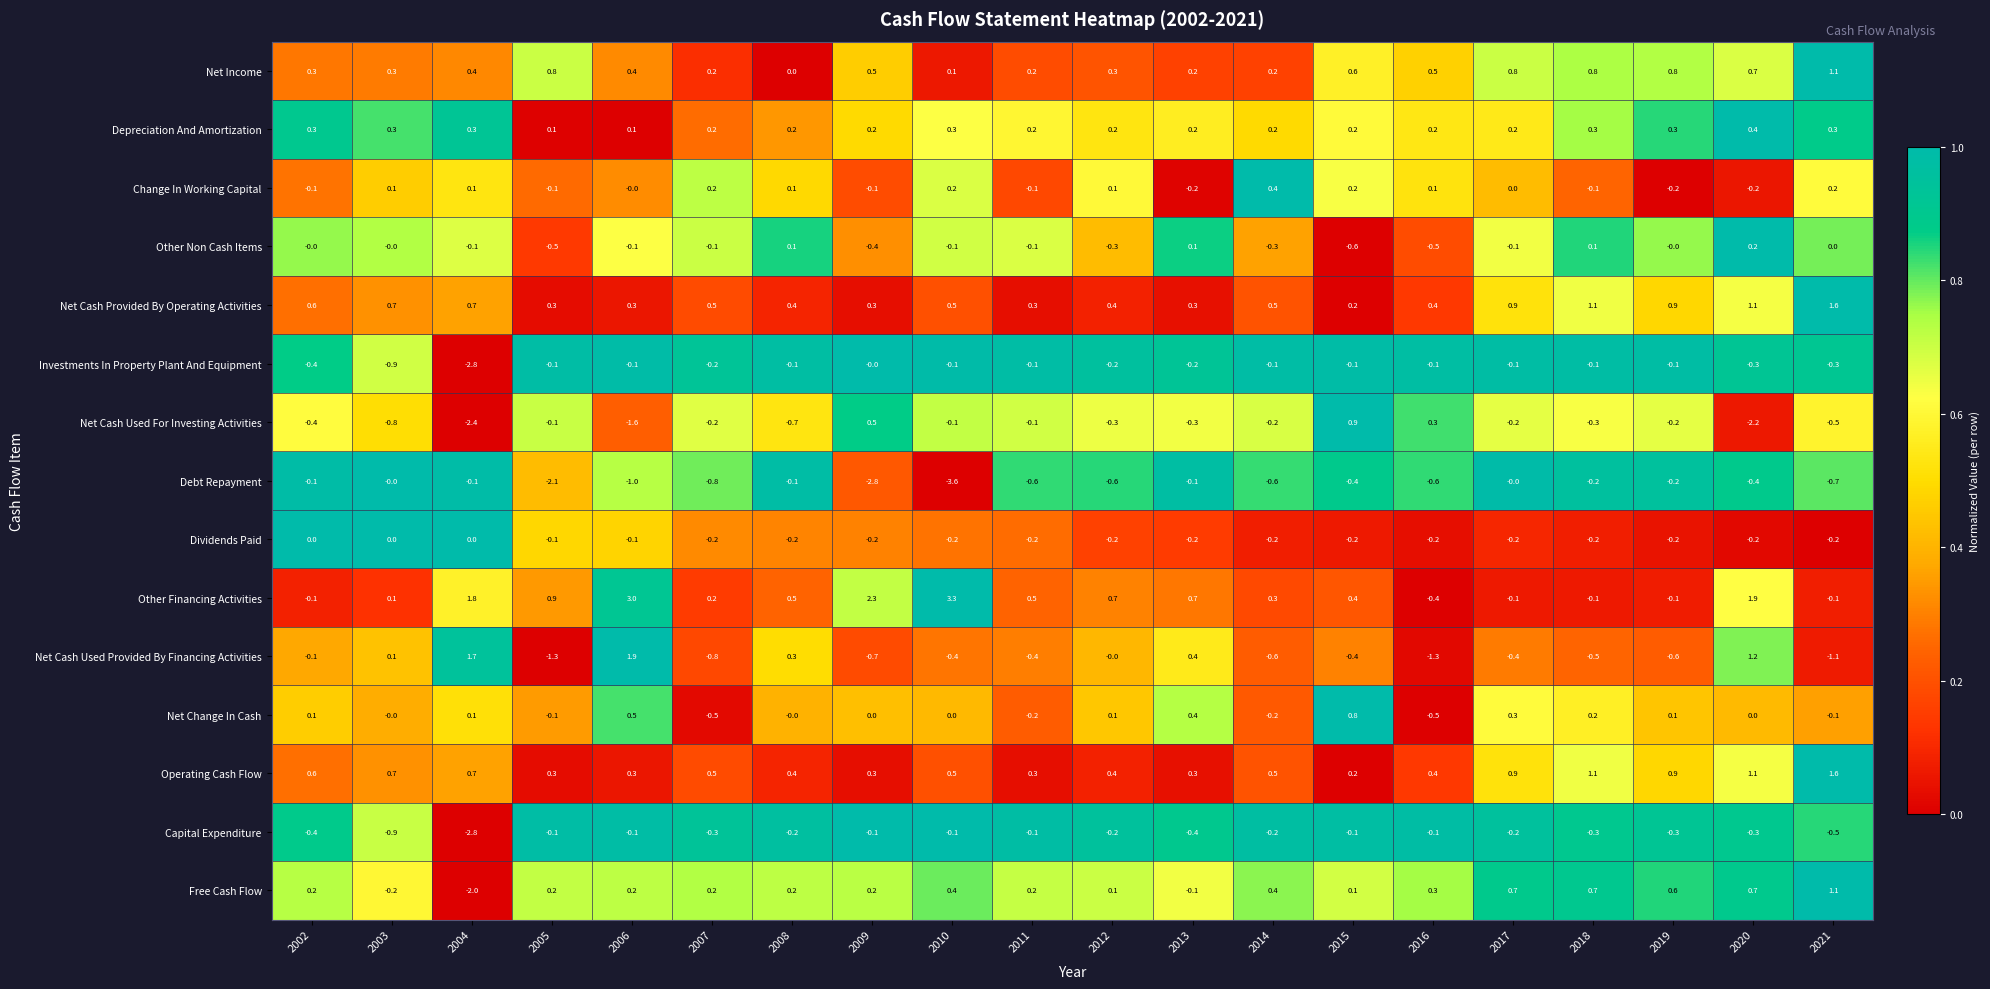

Which series has the largest range (max minus min)?

Other Financing Activities